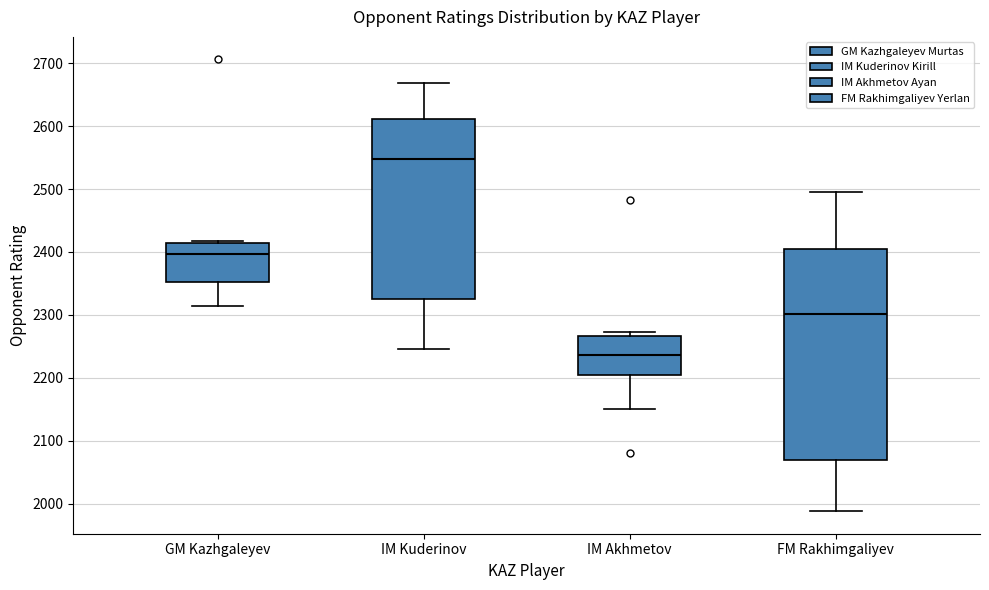

Reading left to right, read every box against the y-axis: the position of its median line, the range the box covers, and the ends of its whiskers. The values are not printed on the chart, so give them approximately, as read against the axis.

GM Kazhgaleyev: median 2400, box 2350 to 2410, whiskers 2310 to 2420
IM Kuderinov: median 2550, box 2330 to 2610, whiskers 2250 to 2670
IM Akhmetov: median 2240, box 2210 to 2270, whiskers 2150 to 2270 (just above the box's upper edge)
FM Rakhimgaliyev: median 2300, box 2070 to 2410, whiskers 1990 to 2500